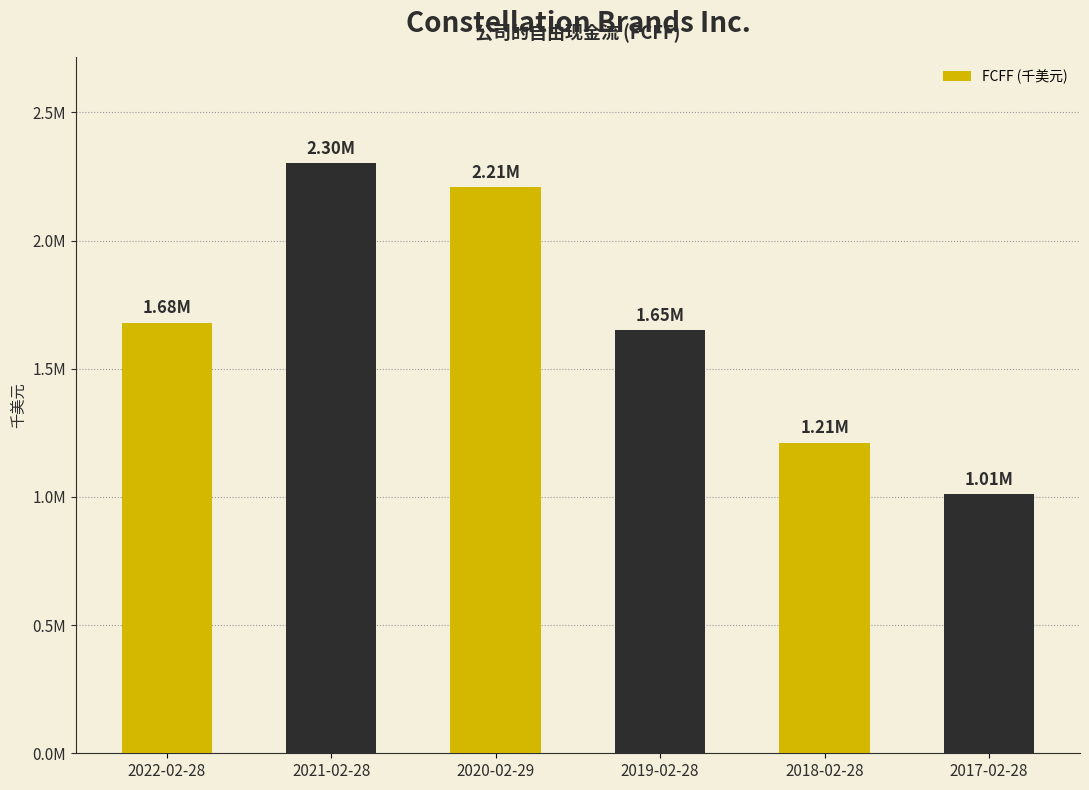

What position from the left is 2017-02-28?

6